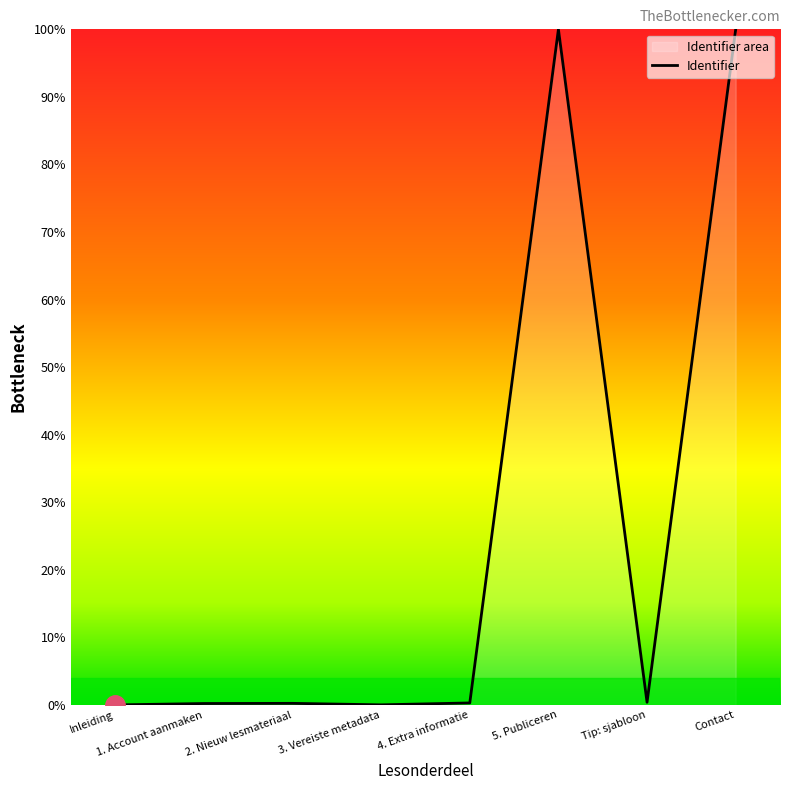

At which category does the chart reach its peak across all series?

5. Publiceren